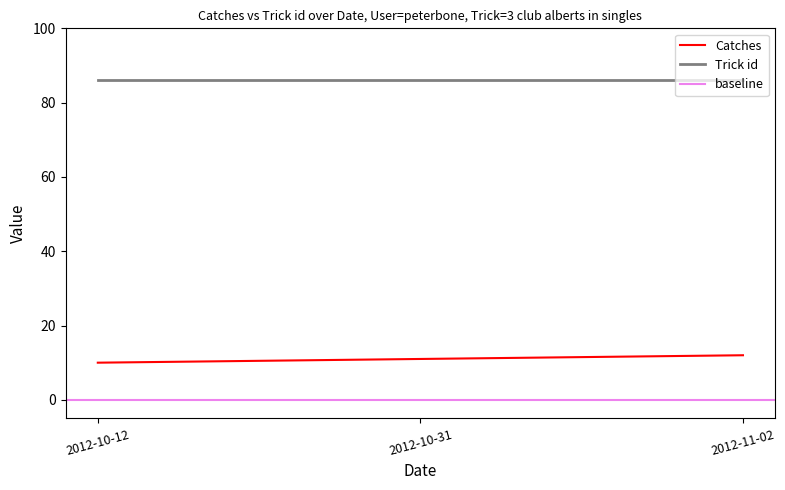

At which label does the data first exceed 11?

2012-11-02